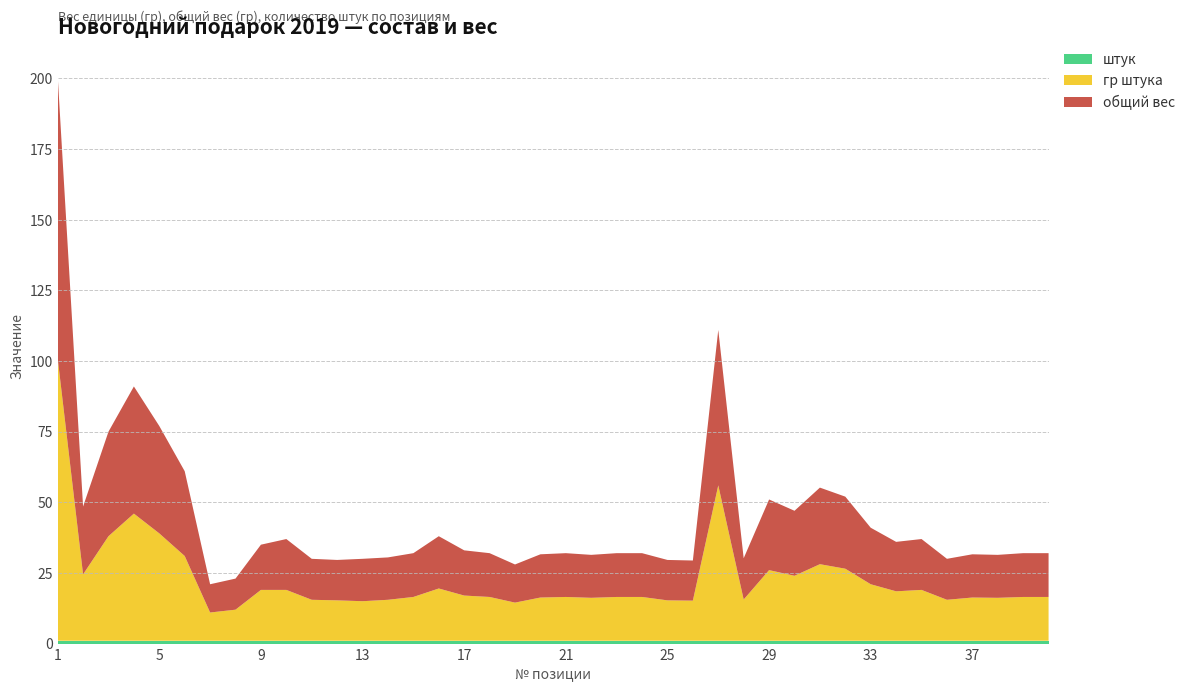

Reading left to right, list all the values displayed in this chart.

общий вес: 100.0	24.0	37.0	45.0	38.0	30.0	10.0	11.0	16.0	18.0	14.5	14.3	15.0	15.0	15.5	18.5	16.0	15.5	13.5	15.3	15.5	15.2	15.5	15.5	14.3	14.2	55.0	14.6	25.0	23.0	27.1	25.5	20.0	17.5	18.0	14.5	15.3	15.2	15.5	15.5
гр штука: 100.0	23.5	37.0	45.0	38.0	30.0	10.0	11.0	18.0	18.0	14.5	14.3	14.0	14.5	15.5	18.5	16.0	15.5	13.5	15.3	15.5	15.2	15.5	15.5	14.3	14.2	55.0	14.6	25.0	23.0	27.1	25.5	20.0	17.5	18.0	14.5	15.3	15.2	15.5	15.5
штук: 1.0	1.0	1.0	1.0	1.0	1.0	1.0	1.0	1.0	1.0	1.0	1.0	1.0	1.0	1.0	1.0	1.0	1.0	1.0	1.0	1.0	1.0	1.0	1.0	1.0	1.0	1.0	1.0	1.0	1.0	1.0	1.0	1.0	1.0	1.0	1.0	1.0	1.0	1.0	1.0